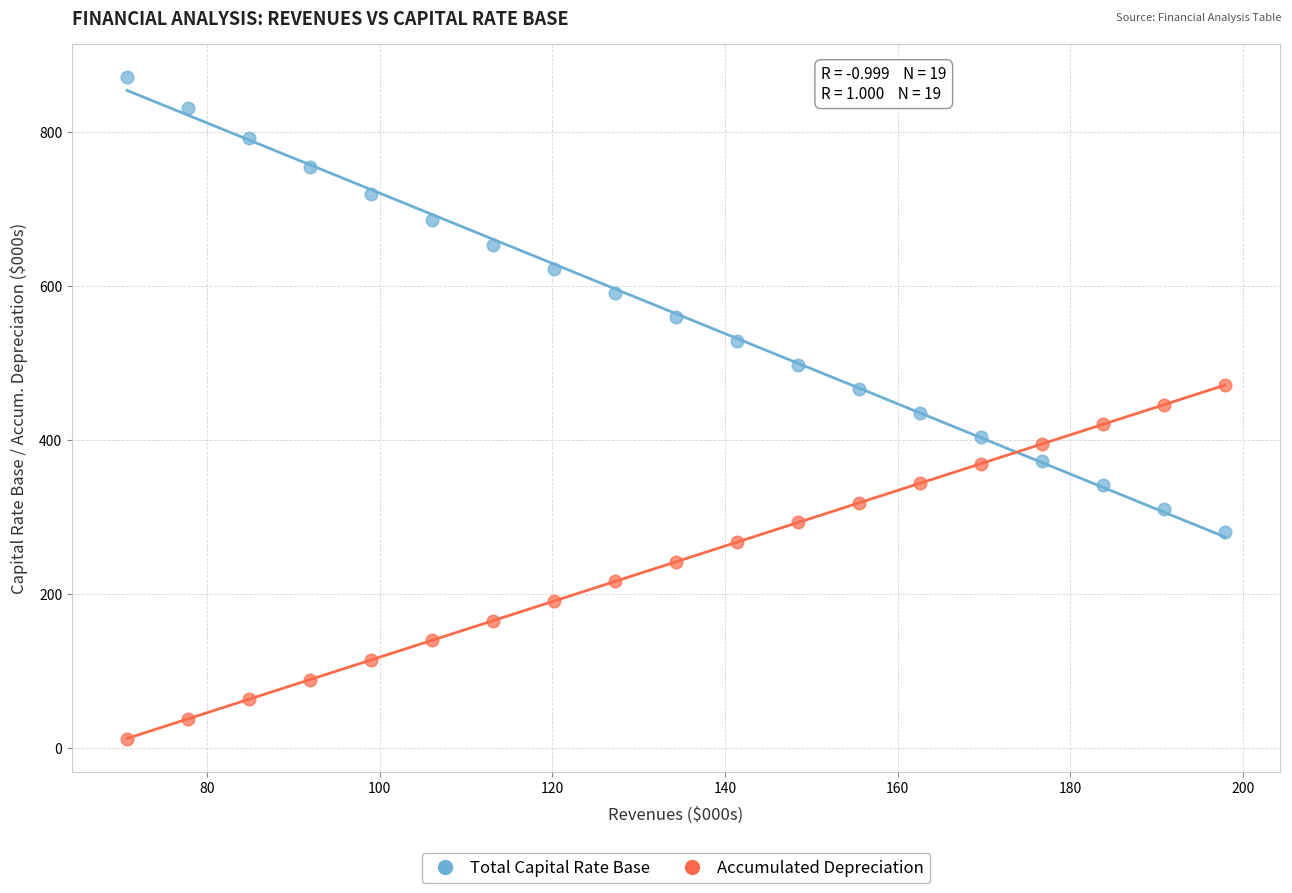

Which series reaches the maximum Y coordinate?

Total Capital Rate Base